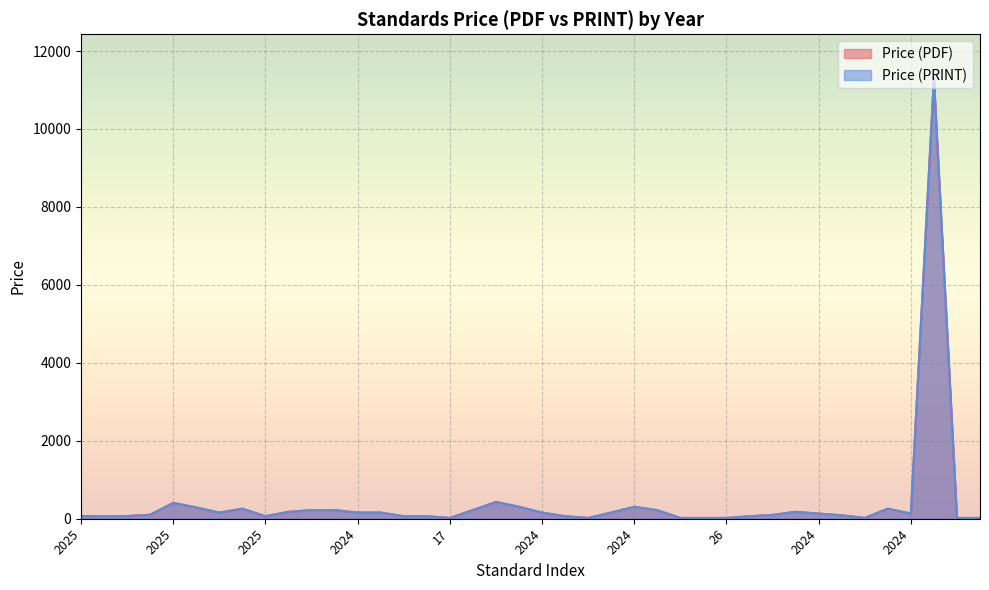

How many interior local peaks does the Price (PRINT) series have?

7